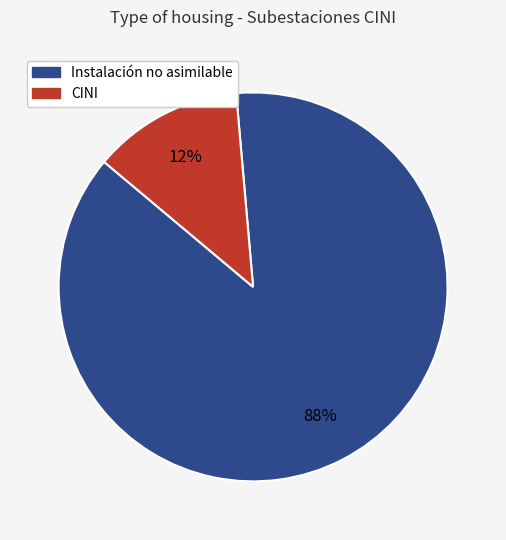

Which slice represents more than half of the pie?

Instalación no asimilable